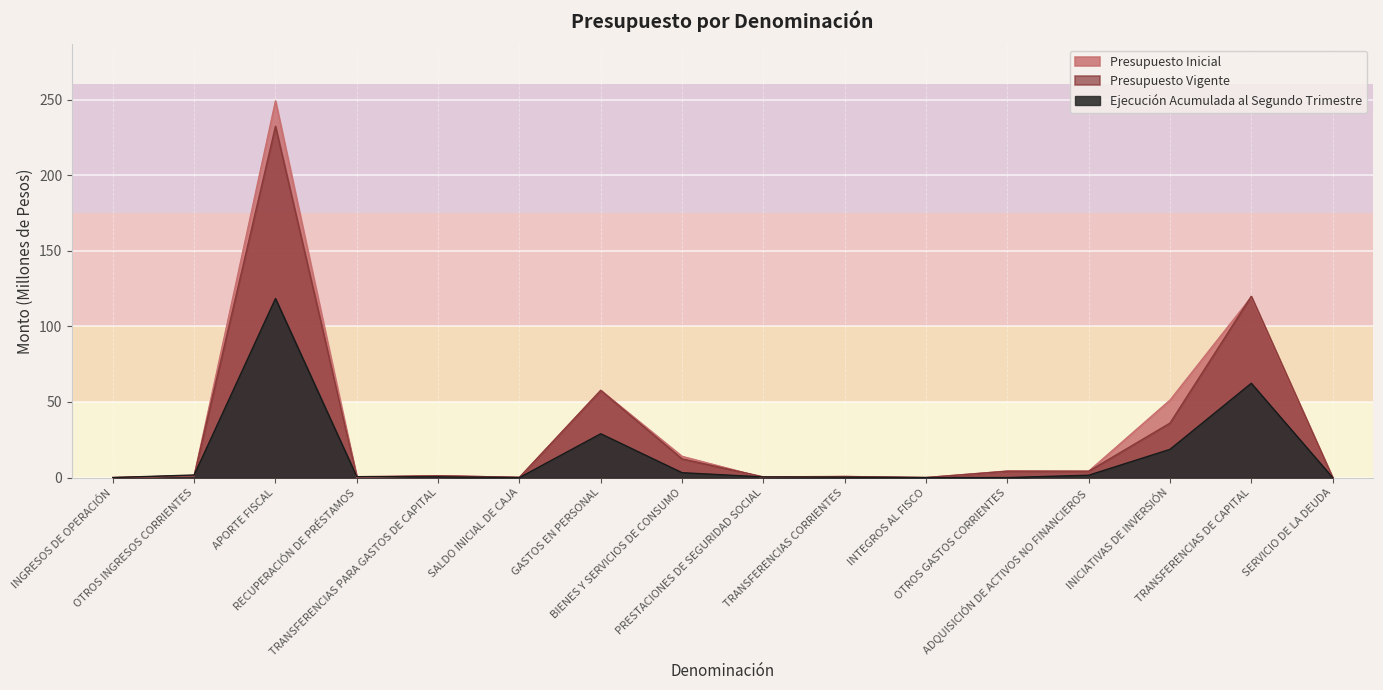

Rank the series at OTROS INGRESOS CORRIENTES from highest to lowest value.

Ejecución Acumulada al Segundo Trimestre, Presupuesto Vigente, Presupuesto Inicial